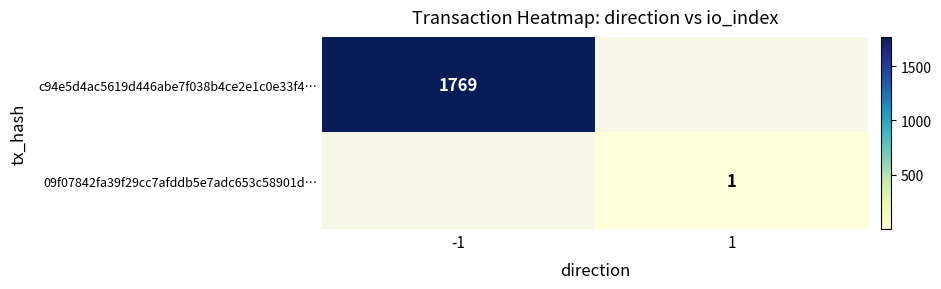

Is the value of c94e5d4ac5619d446abe7f038b4ce2e1c0e33f4… at -1 greater than the value of 09f07842fa39f29cc7afddb5e7adc653c58901d… at 1?

Yes